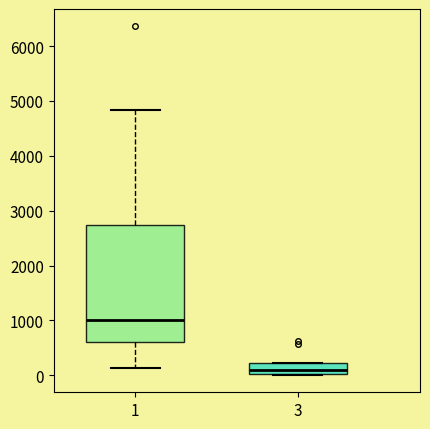

Reading left to right, transcribe this box plot: for each box, give where its median line is, the range the box spans, and where its two whiskers end, as read against the y-axis. The values are not printed on the chart, so give them approximately, as read against the axis.

1: median 1000, box 600 to 2700, whiskers 100 to 4800
3: median 100, box 0 to 200, whiskers 0 to 200